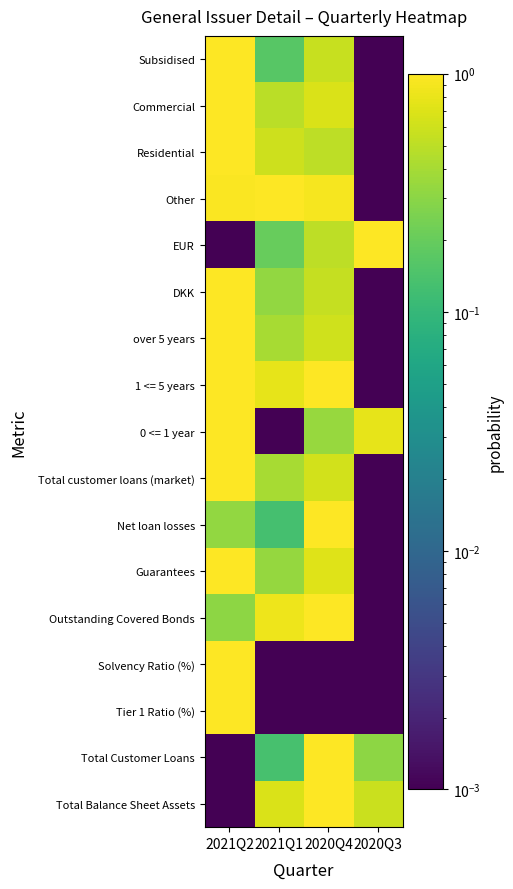

Which has a higher value, 2020Q4 or 2021Q1?

2020Q4